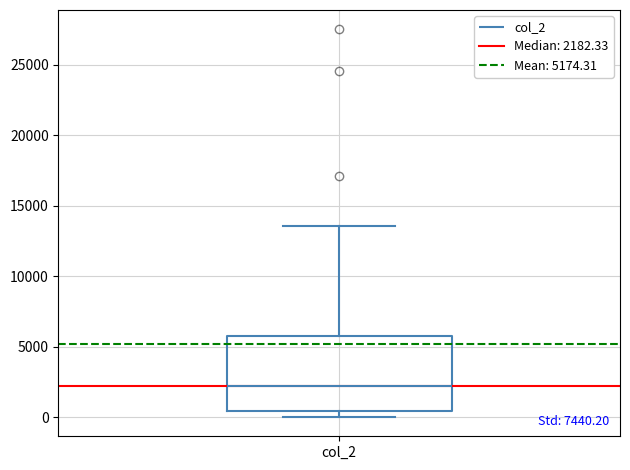

Where does the upper whisker of the box for col_2 end on the y-axis? The values are not printed on the chart, so give them approximately, as read against the axis.

13500